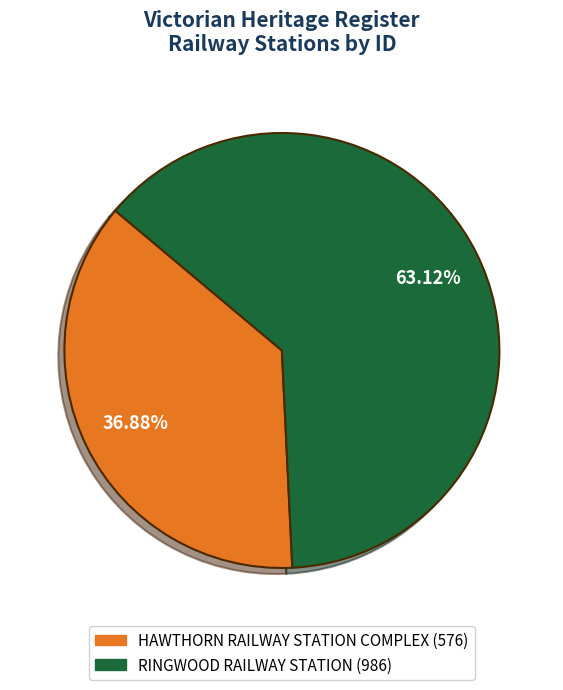

How many slices are in this pie chart?

2